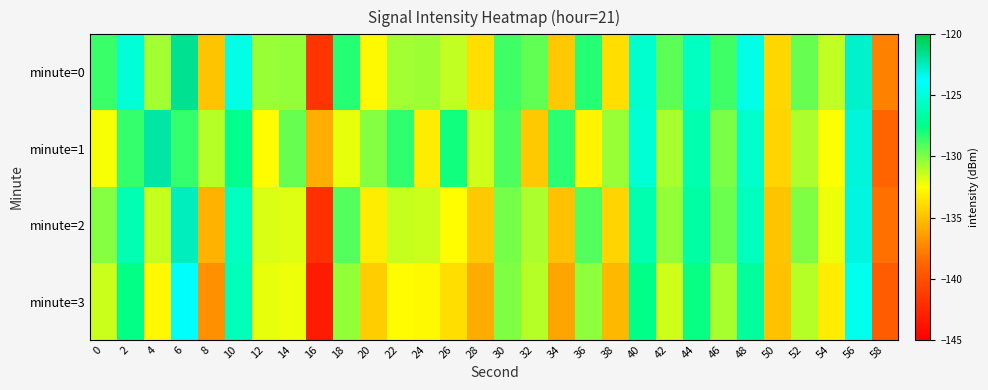

At 36, list the series in order from smallest to largest.

minute=1, minute=3, minute=2, minute=0